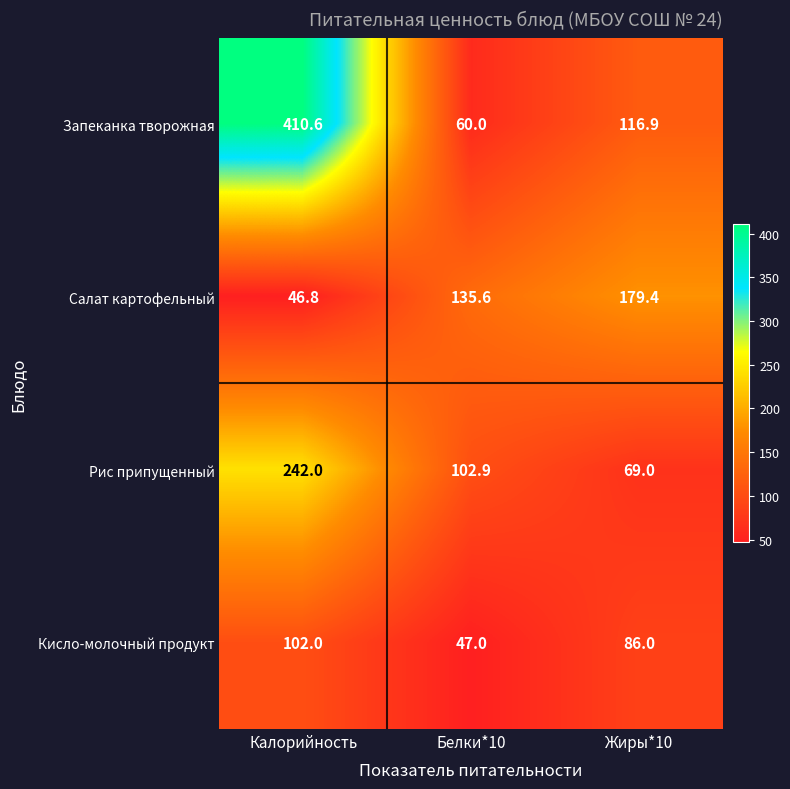

Which series changed the most between Белки*10 and Жиры*10?

Запеканка творожная